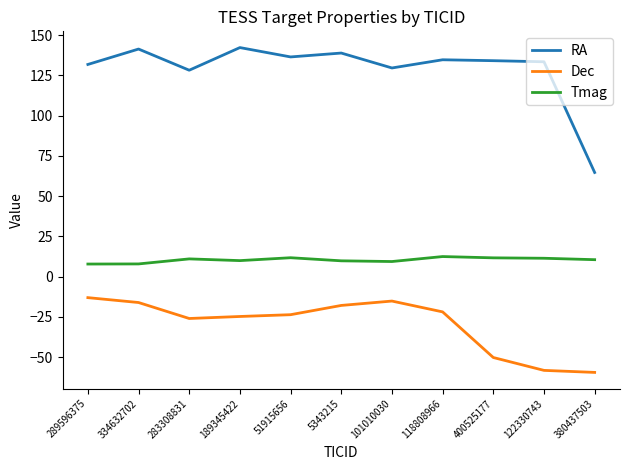

True or false: Tmag and Dec intersect in this chart.

False